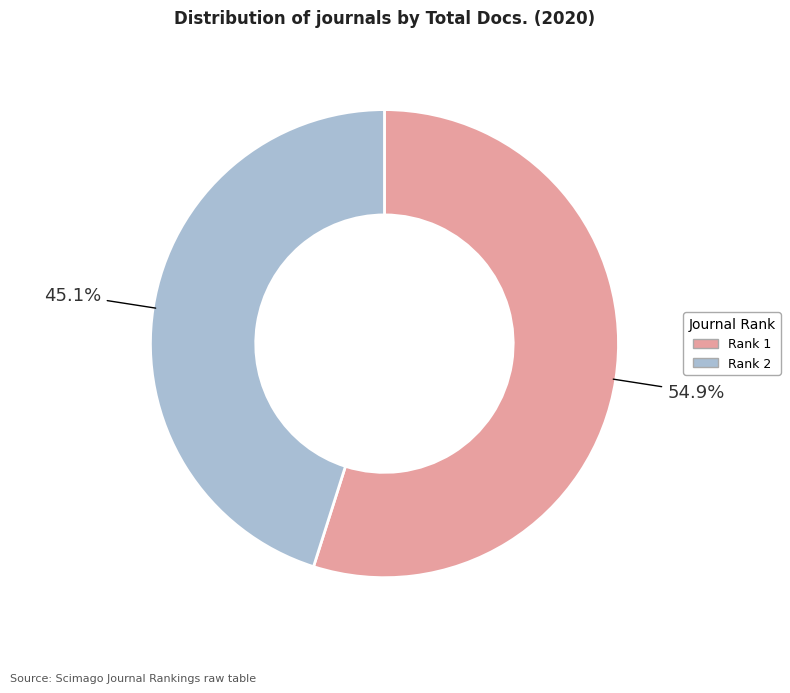

Rank the categories by value from lowest to highest.

Rank 2, Rank 1